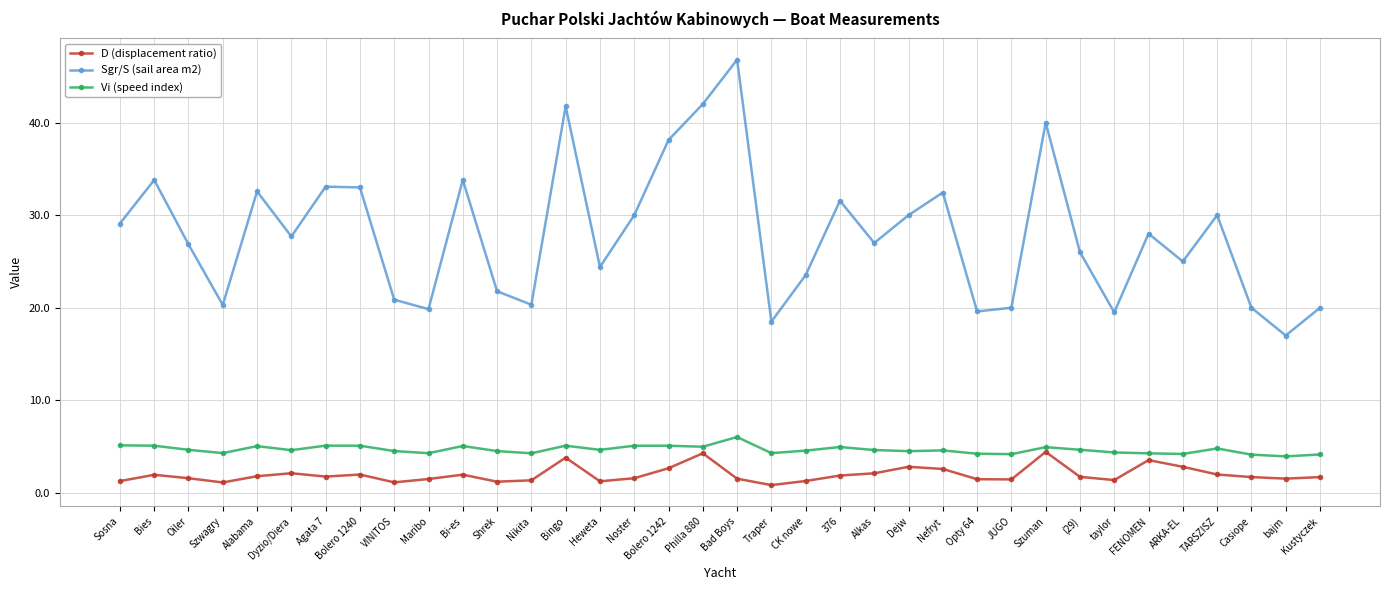

True or false: Vi (speed index) and Sgr/S (sail area m2) cross at least once.

False